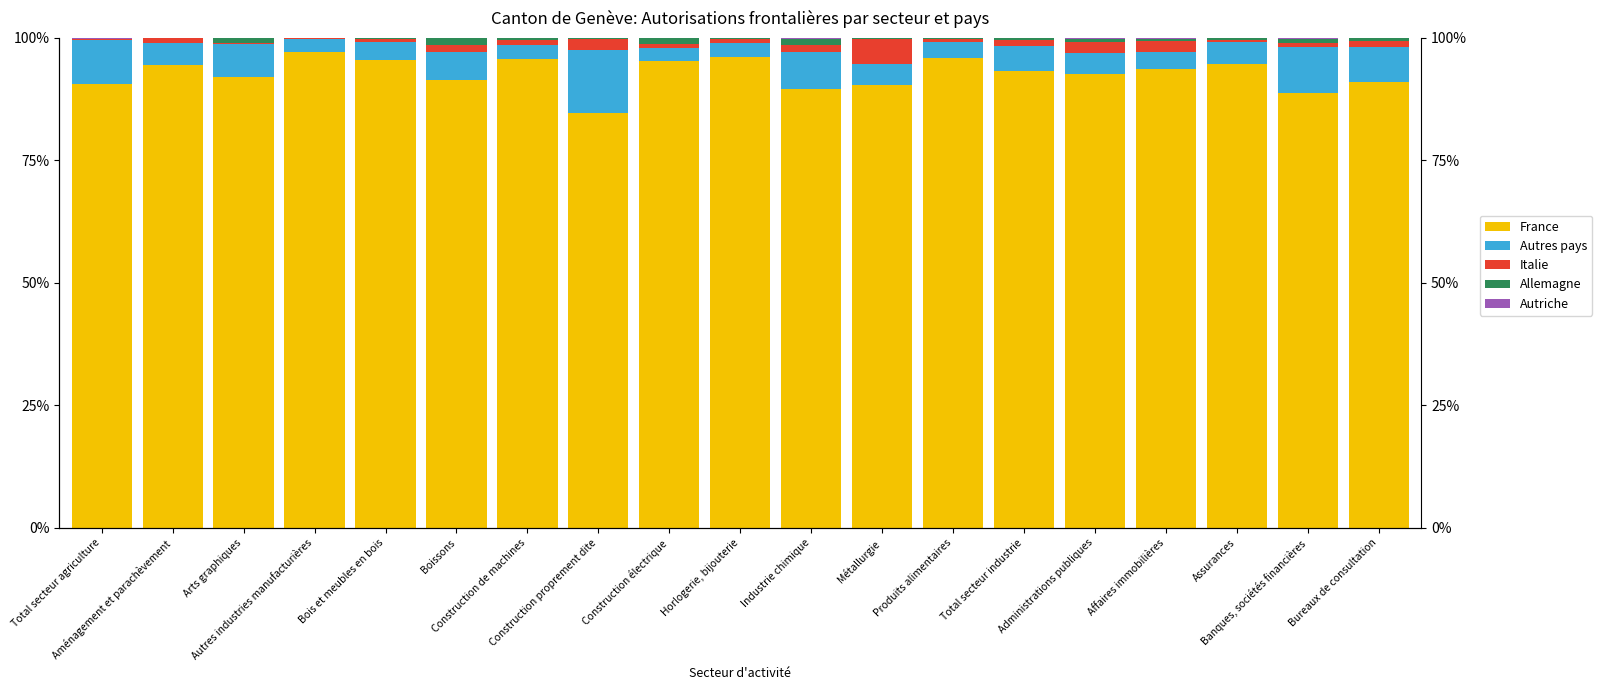

At how many categories does at least one series exceed 2?

19